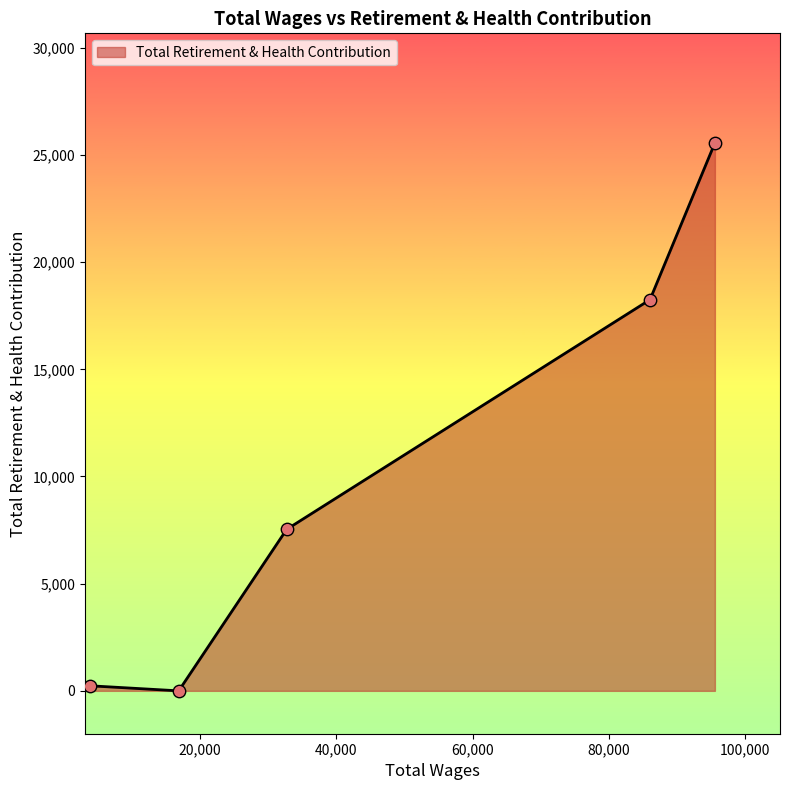

What is the average value?

10316